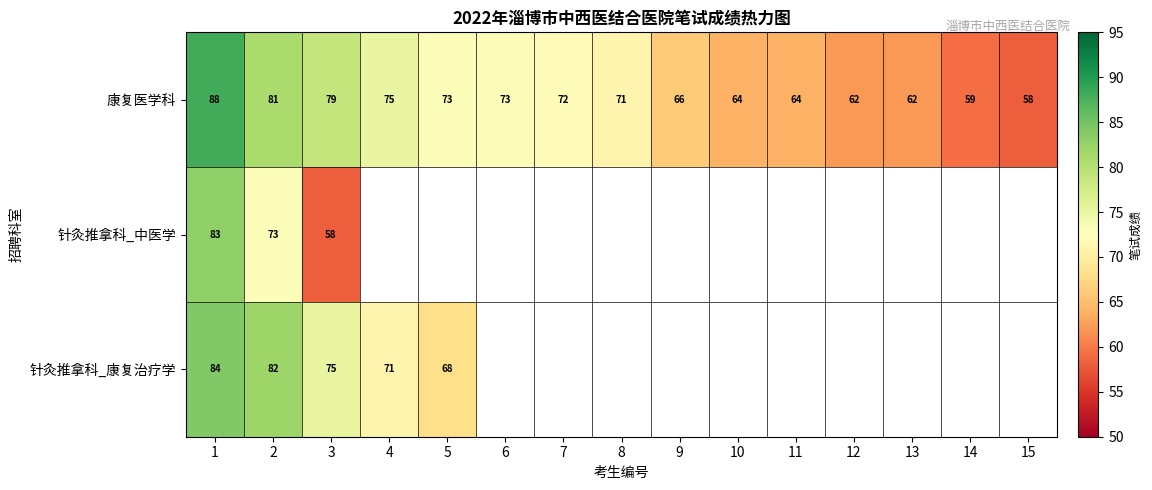

True or false: 针灸推拿科_康复治疗学 has a value of 143 at 1.

False